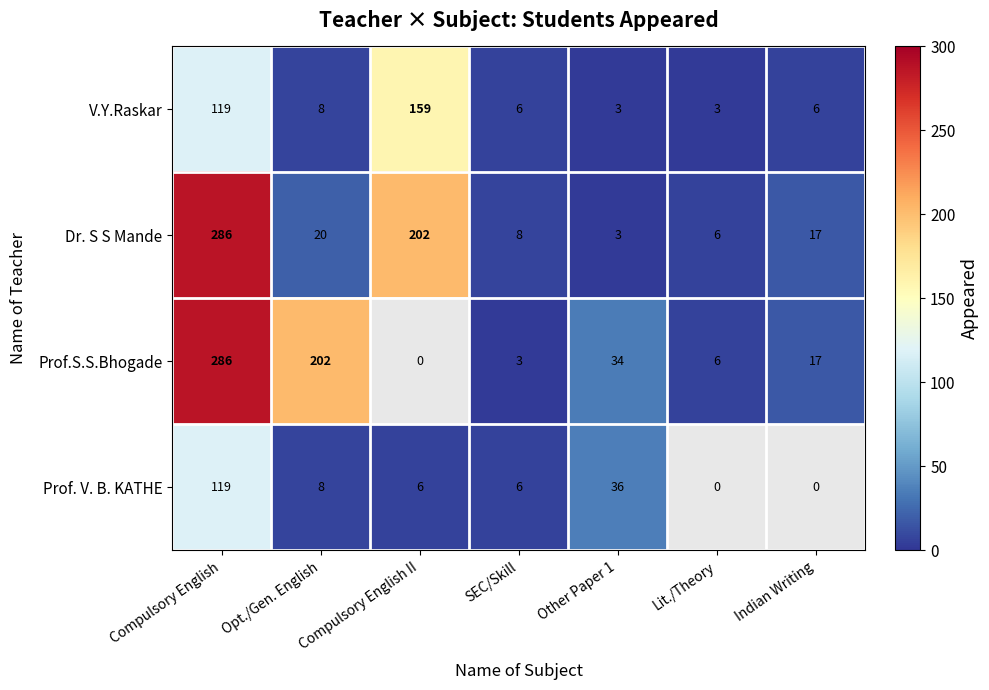

What is the total value across all series at Opt./Gen. English?

238